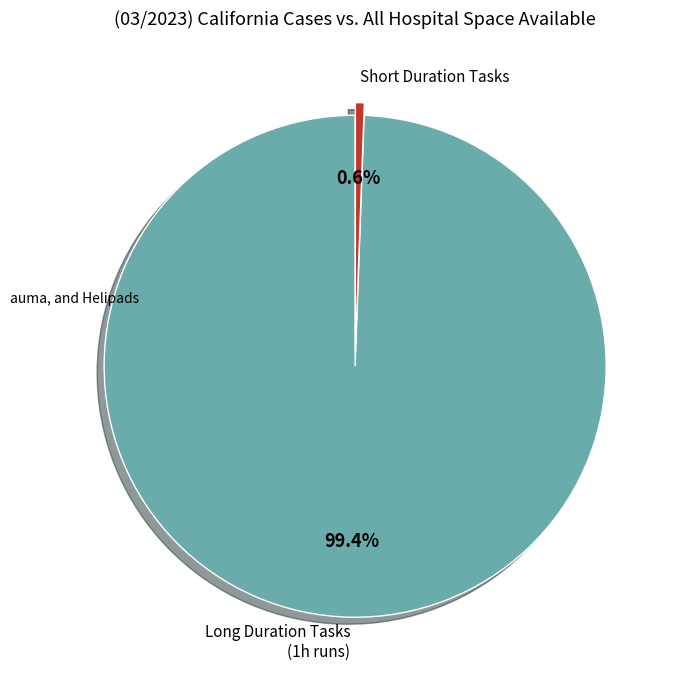

Rank the categories by value from lowest to highest.

Short Duration Tasks, Long Duration Tasks (1h runs)